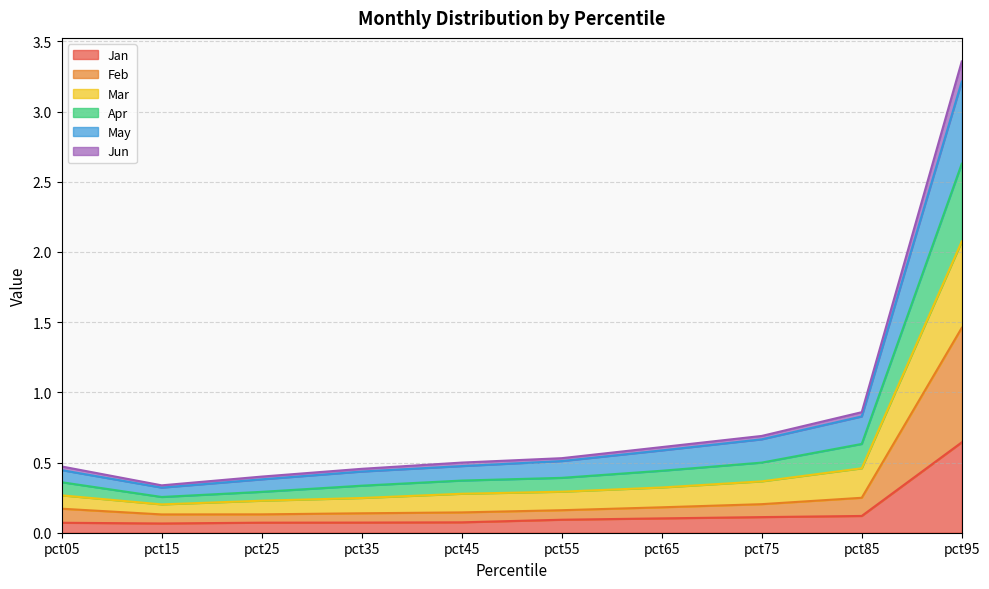

The Jan series shows 0.1 at pct85. True or false?

True